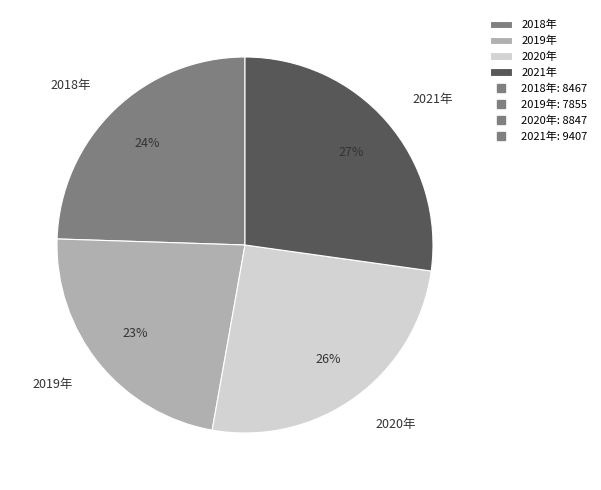

To the nearest percent, what is the combined percentage of 2021年 and 2020年?

53%